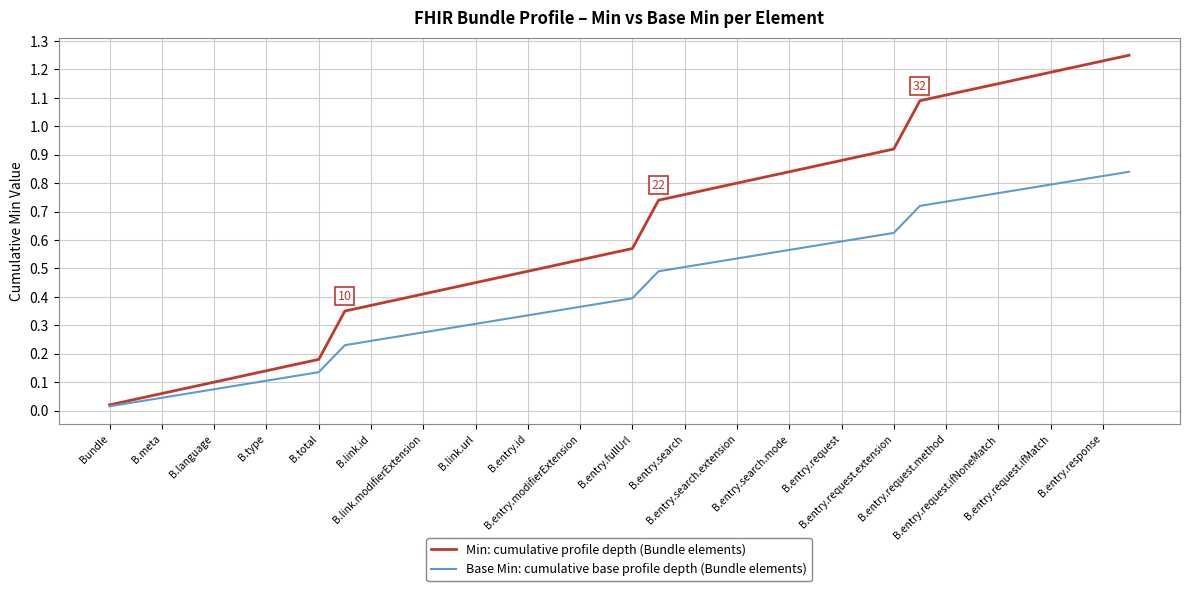

List the series in order of their peak value, lowest first.

Base Min: cumulative base profile depth (Bundle elements), Min: cumulative profile depth (Bundle elements)